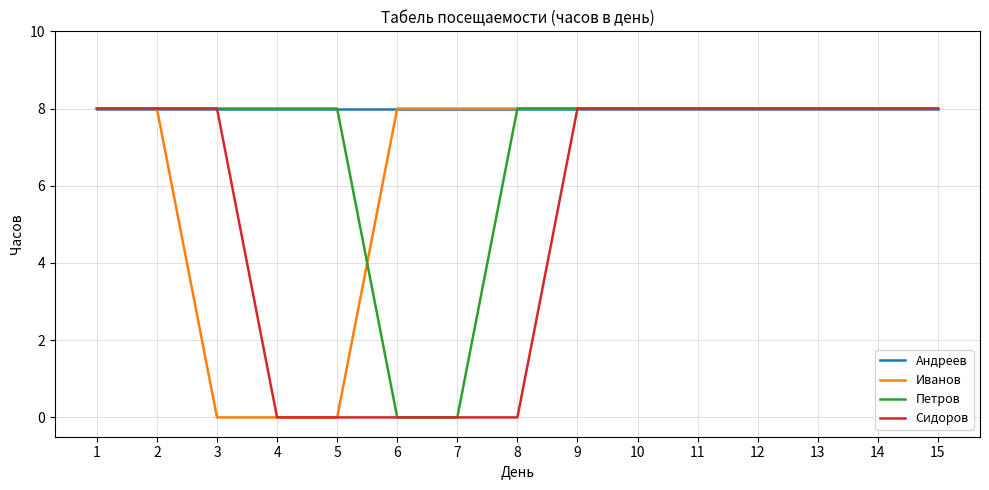

What is the maximum value shown in the chart?

8